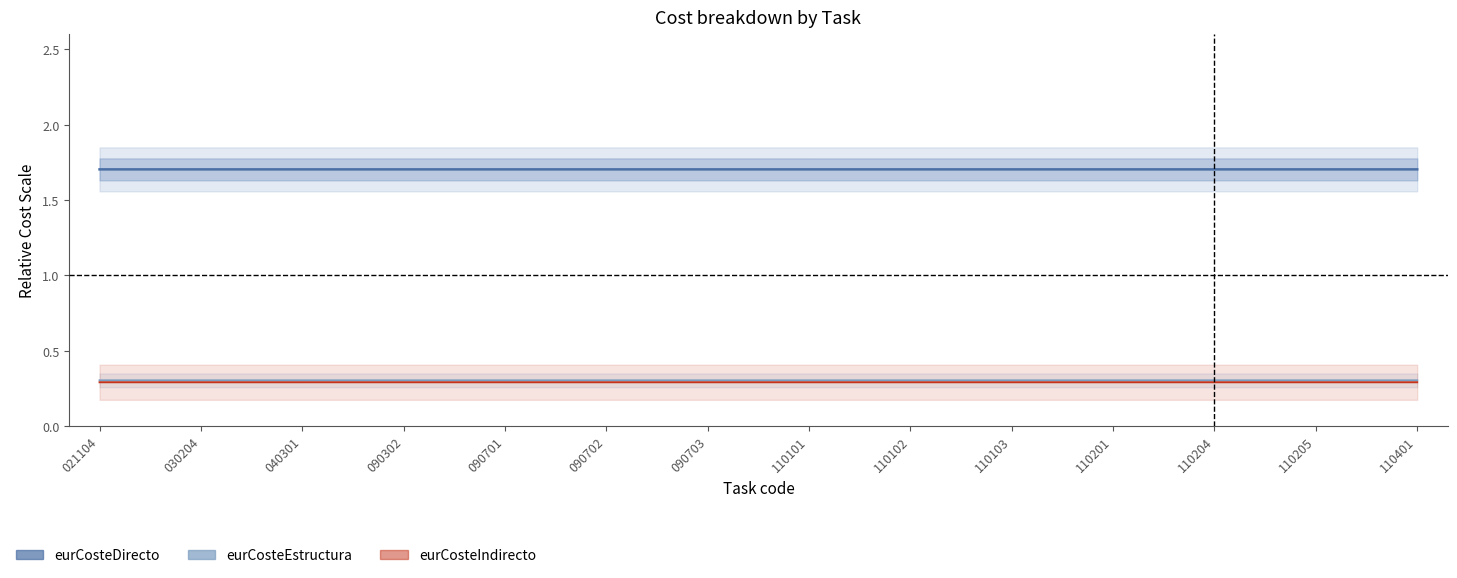

Rank the series at 040301 from lowest to highest value.

eurCosteIndirecto, eurCosteEstructura, eurCosteDirecto